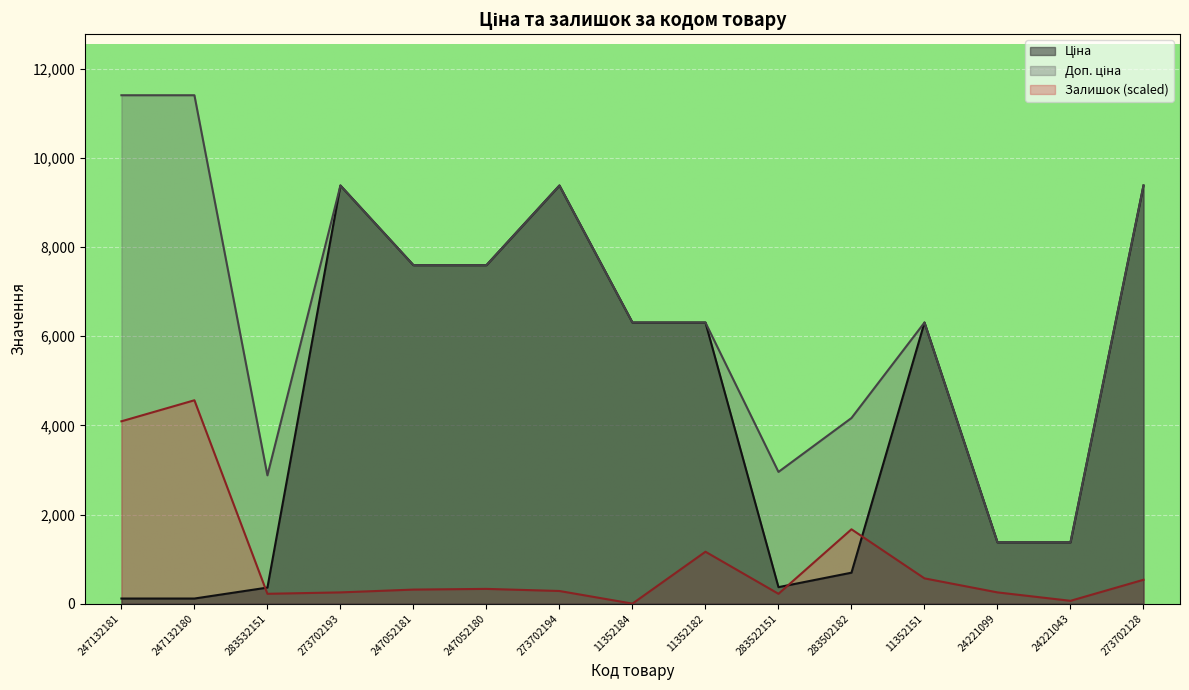

True or false: Доп. ціна and Залишок intersect in this chart.

False